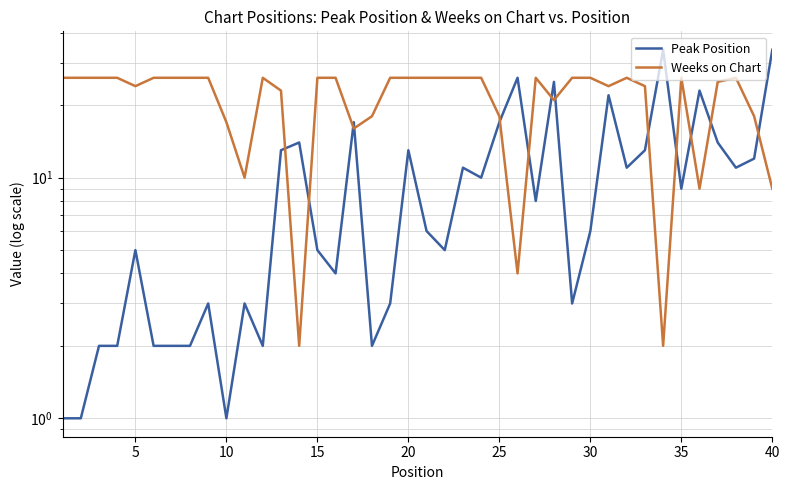

What is the difference between the maximum and second lowest values in the Peak Position series?

33